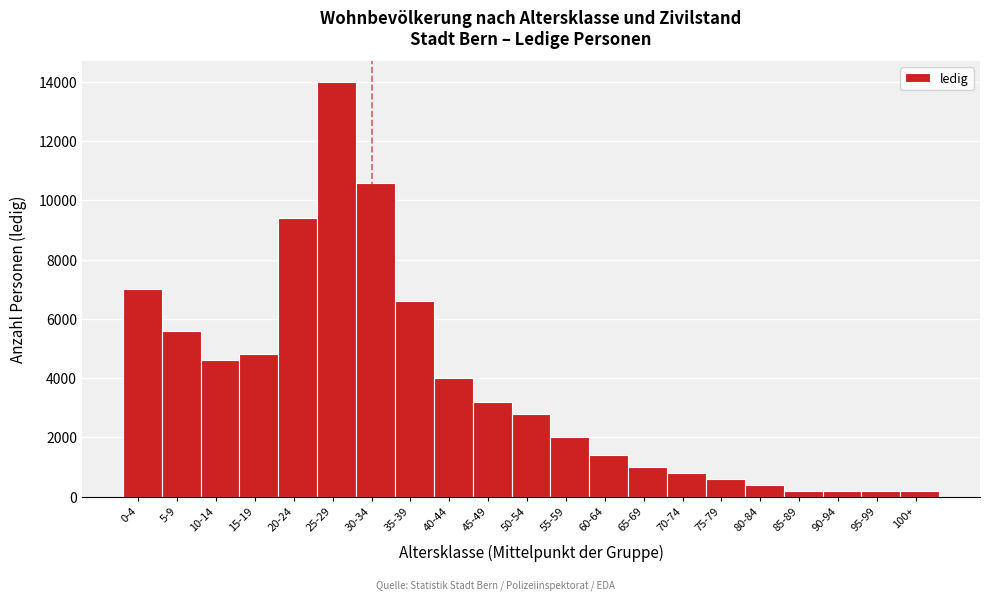

Reading left to right, list all the values displayed in this chart.

0-4=7000	5-9=5600	10-14=4600	15-19=4800	20-24=9400	25-29=14000	30-34=10600	35-39=6600	40-44=4000	45-49=3200	50-54=2800	55-59=2000	60-64=1400	65-69=1000	70-74=800	75-79=600	80-84=400	85-89=200	90-94=200	95-99=200	100+=200